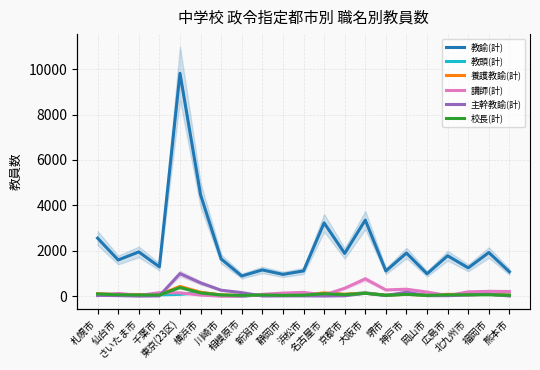

What is the maximum value shown in the chart?

9813